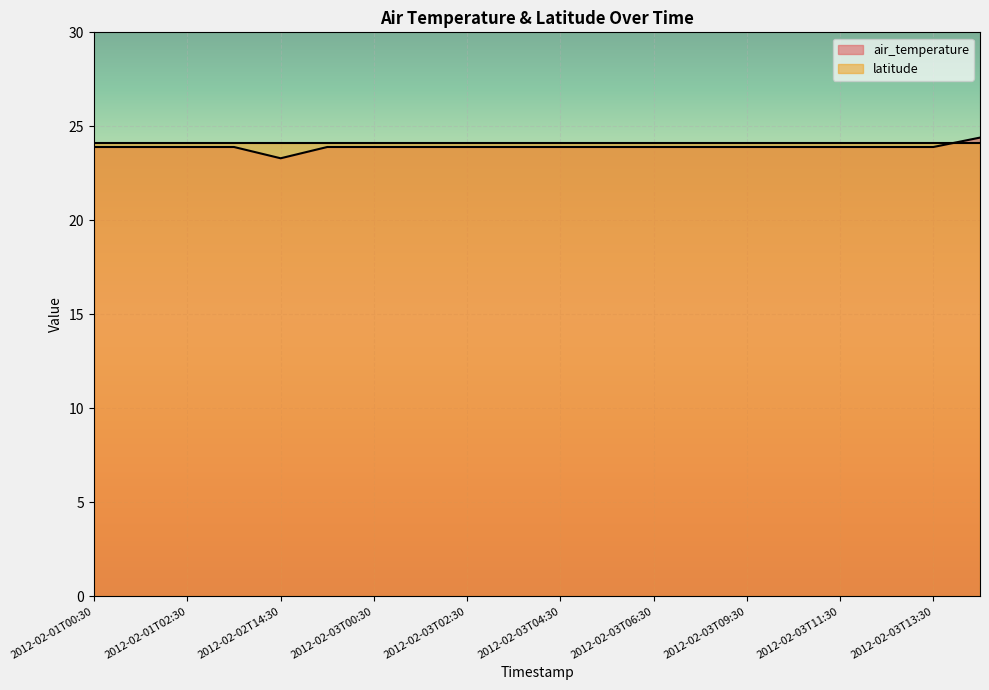

At which category does the chart reach its minimum across all series?

2012-02-02T14:30